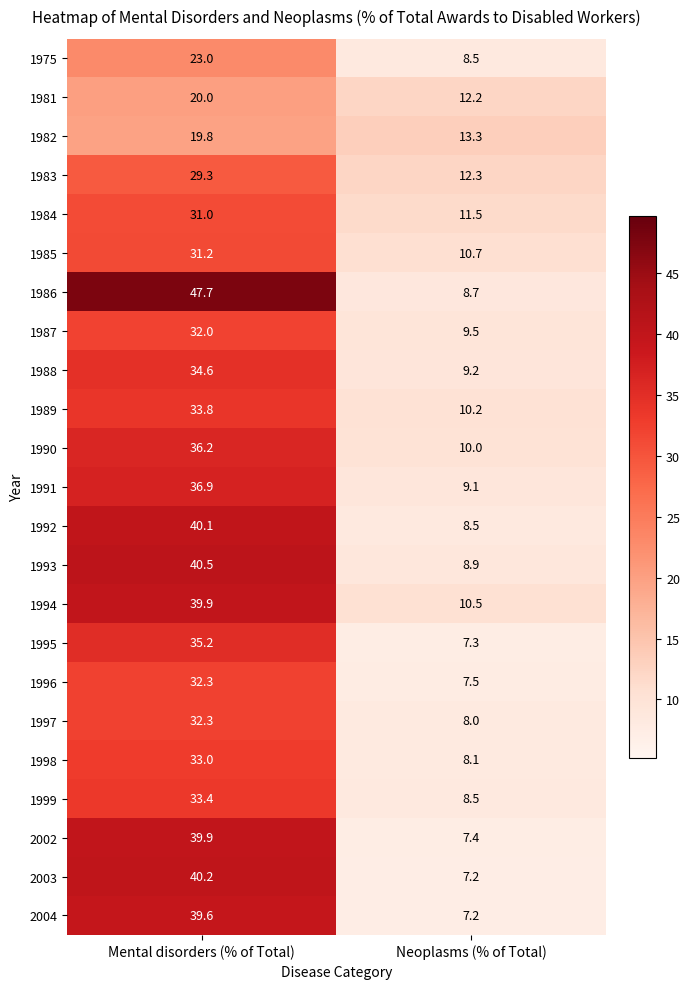

Which label corresponds to the smallest value in the chart?

Neoplasms (% of Total)